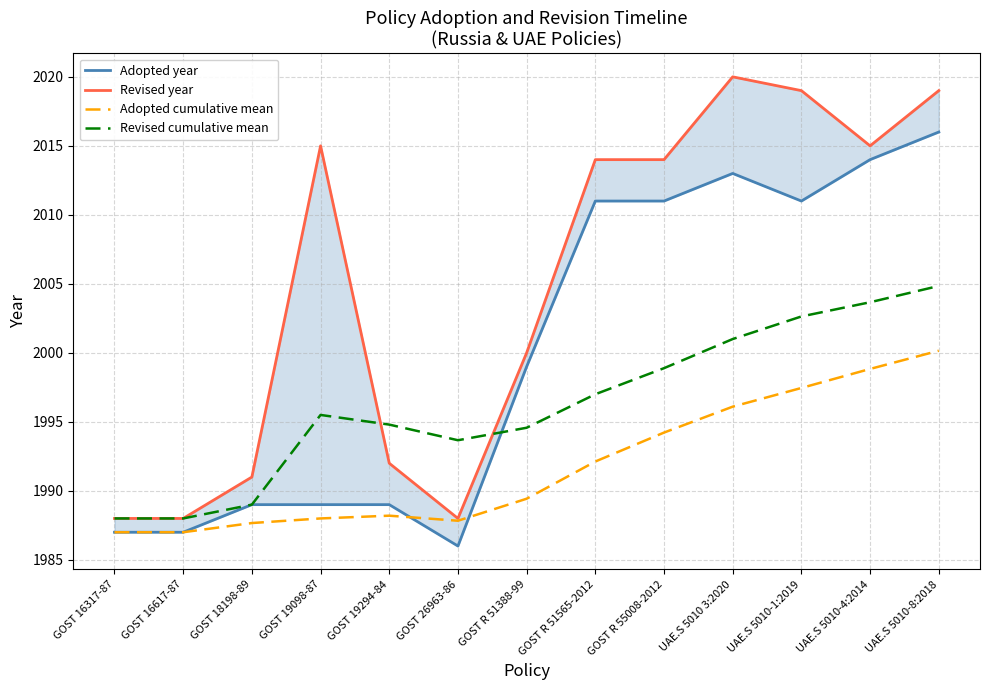

The value of Adopted cumulative mean at GOST 19294-84 is 1260.0. True or false?

False